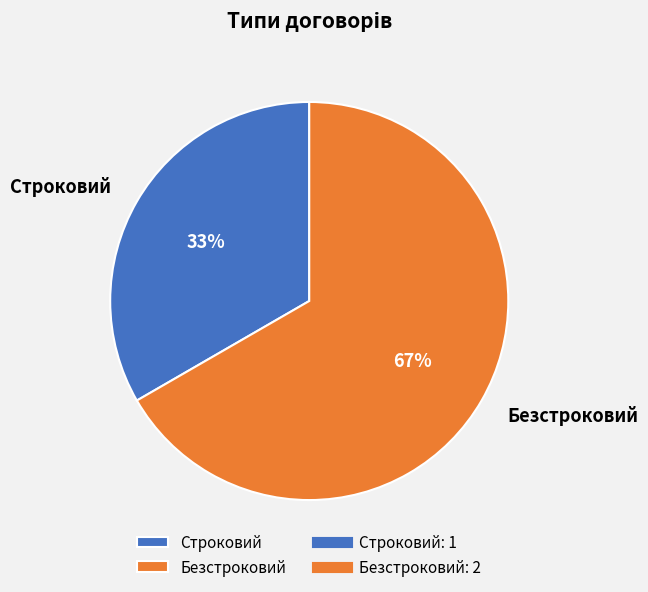

Between Безстроковий and Строковий, which is larger?

Безстроковий